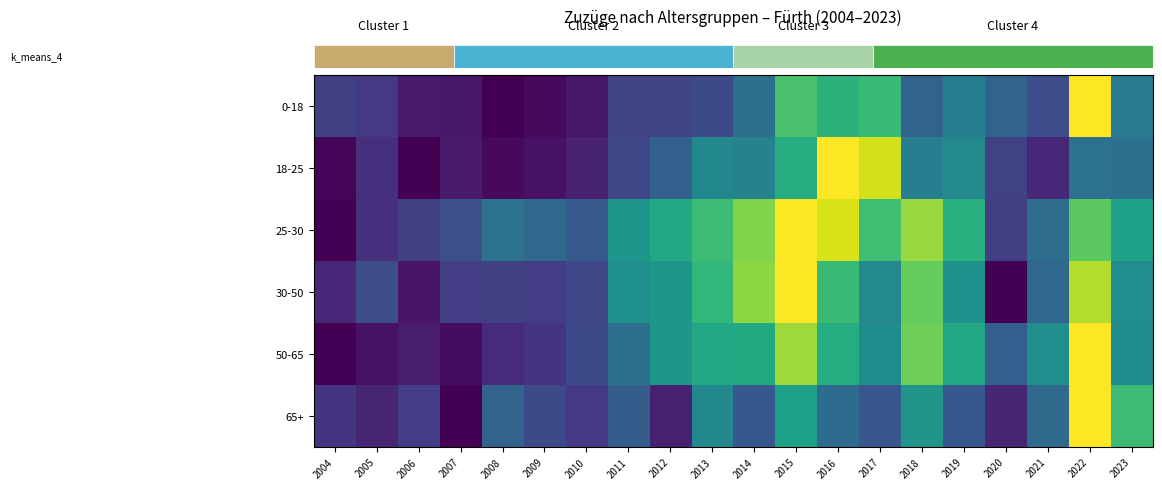

At how many categories does at least one series exceed 0?

20